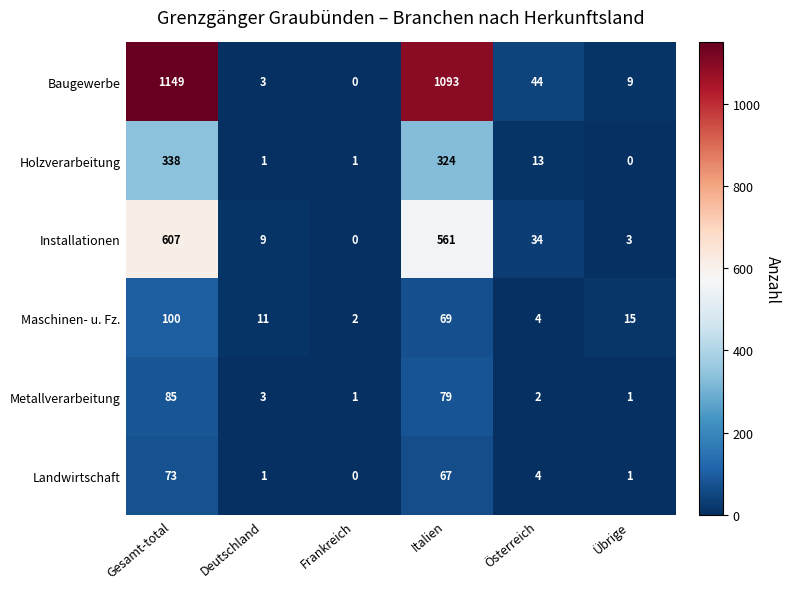

Which series changed the most between Deutschland and Österreich?

Baugewerbe